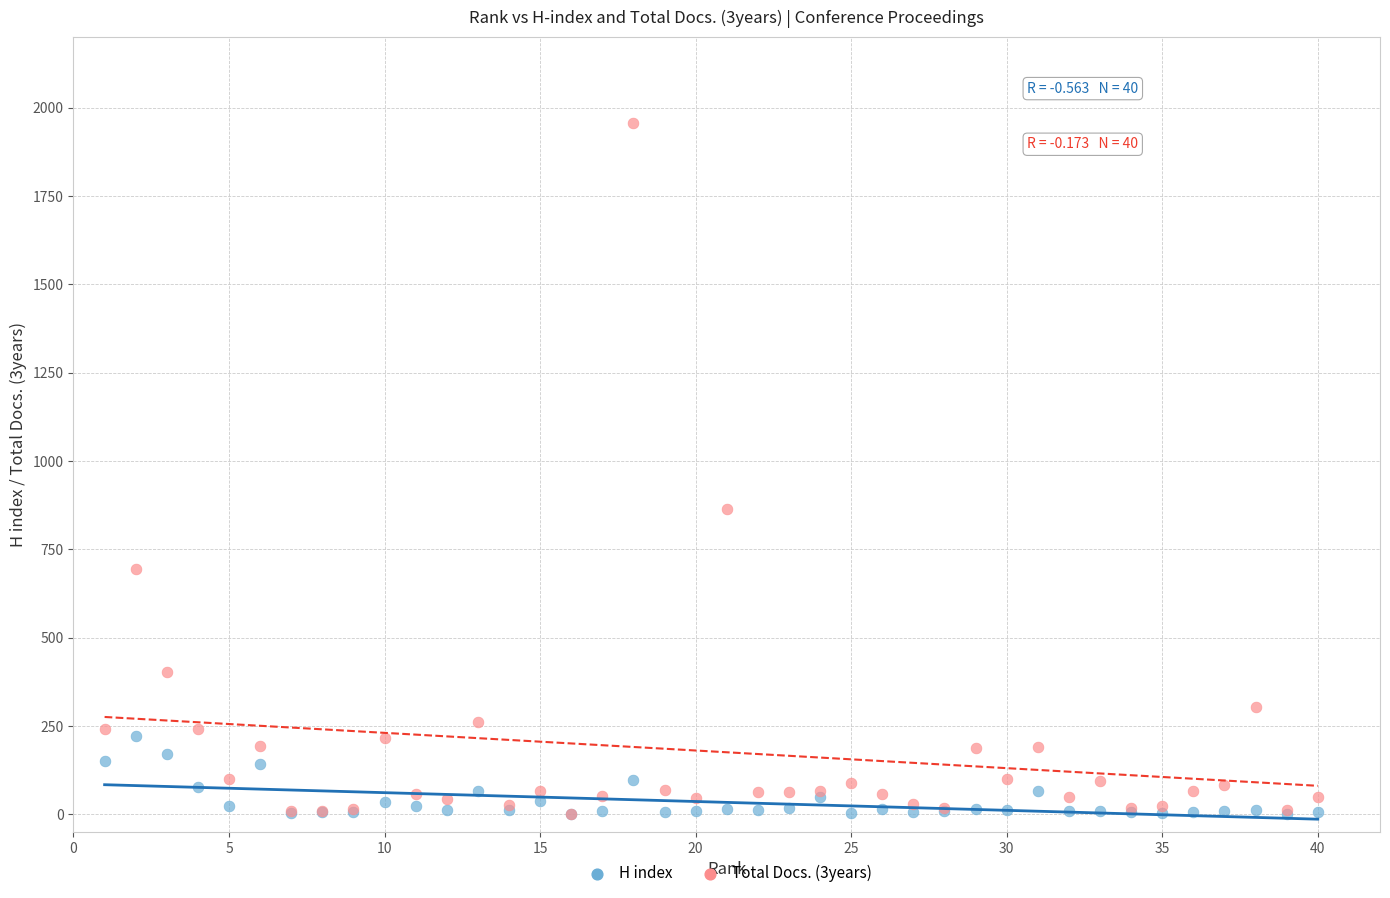

Across all series, what Y value is closest to 978?

864